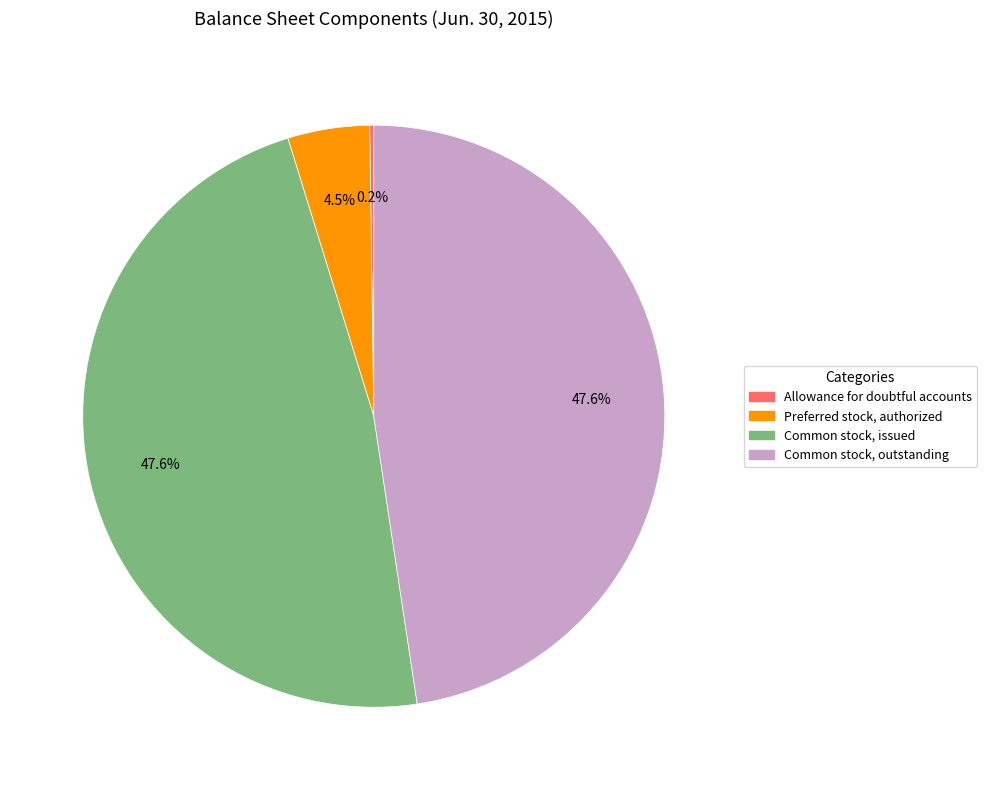

Does Preferred stock, authorized represent more than half of the total?

No